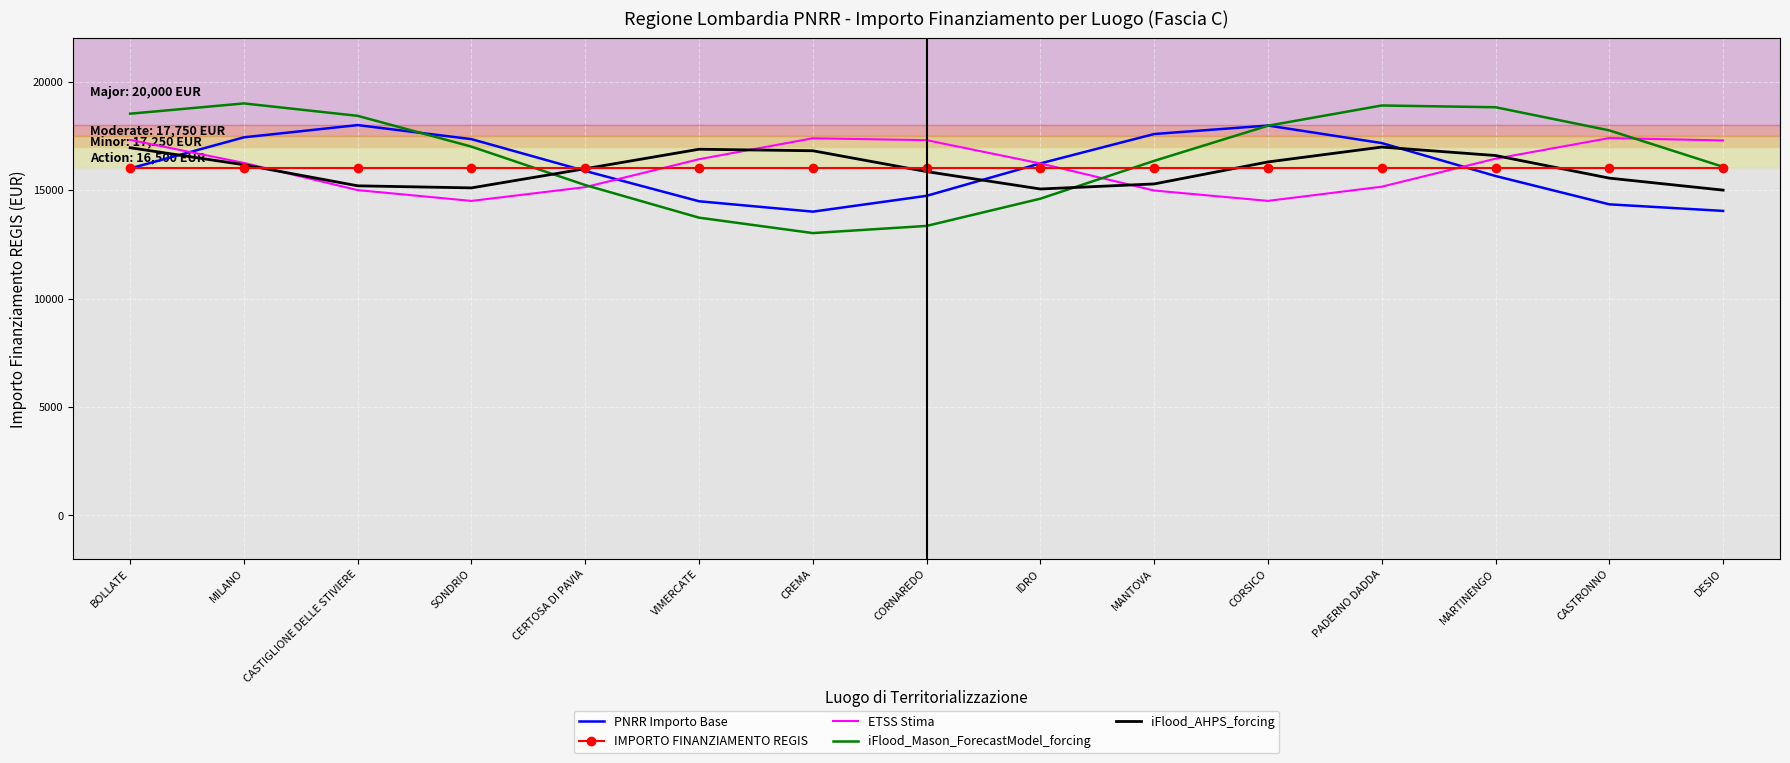

Is it true that iFlood_Mason_ForecastModel_forcing equals 13729.6 at VIMERCATE?

True